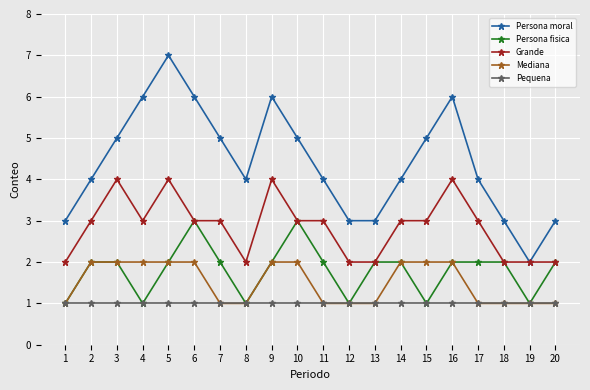

Reading right to left, transcribe all the data shown in this chart.

Persona moral: 20=3	19=2	18=3	17=4	16=6	15=5	14=4	13=3	12=3	11=4	10=5	9=6	8=4	7=5	6=6	5=7	4=6	3=5	2=4	1=3
Persona fisica: 20=2	19=1	18=2	17=2	16=2	15=1	14=2	13=2	12=1	11=2	10=3	9=2	8=1	7=2	6=3	5=2	4=1	3=2	2=2	1=1
Grande: 20=2	19=2	18=2	17=3	16=4	15=3	14=3	13=2	12=2	11=3	10=3	9=4	8=2	7=3	6=3	5=4	4=3	3=4	2=3	1=2
Mediana: 20=1	19=1	18=1	17=1	16=2	15=2	14=2	13=1	12=1	11=1	10=2	9=2	8=1	7=1	6=2	5=2	4=2	3=2	2=2	1=1
Pequena: 20=1	19=1	18=1	17=1	16=1	15=1	14=1	13=1	12=1	11=1	10=1	9=1	8=1	7=1	6=1	5=1	4=1	3=1	2=1	1=1